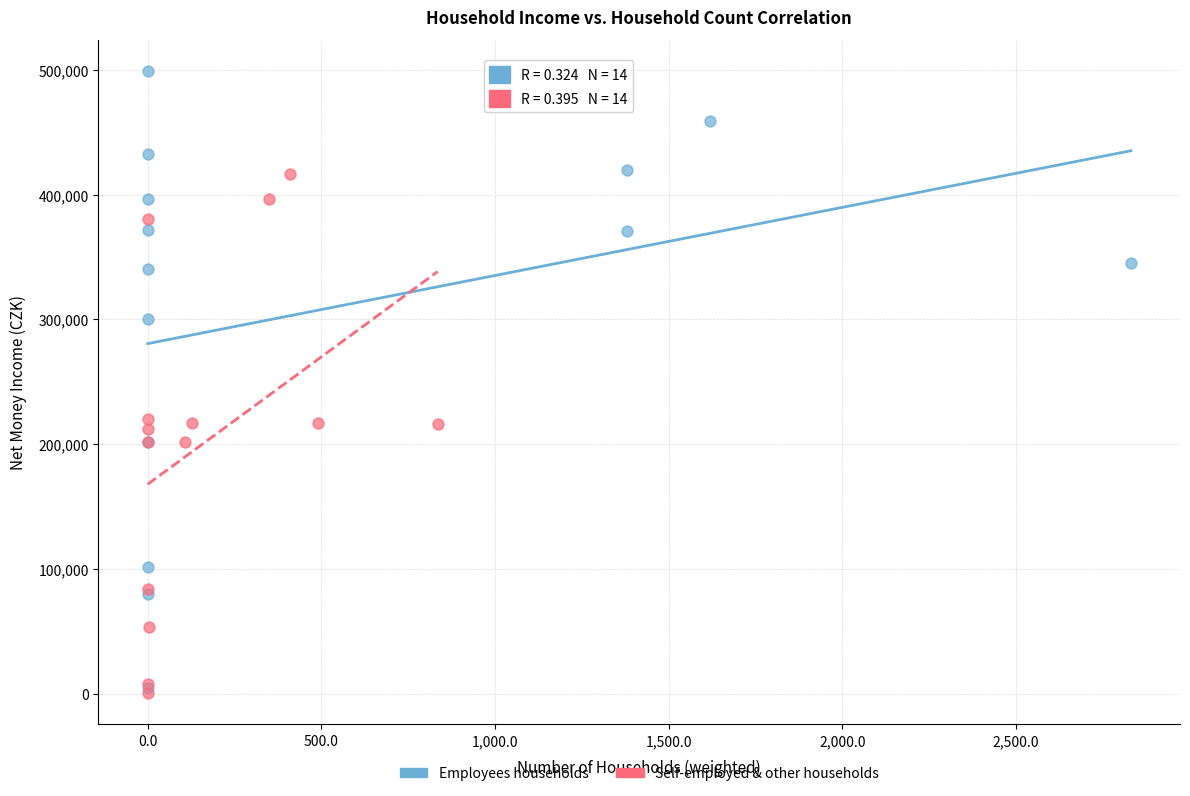

Which series reaches the maximum Y coordinate?

Employees households